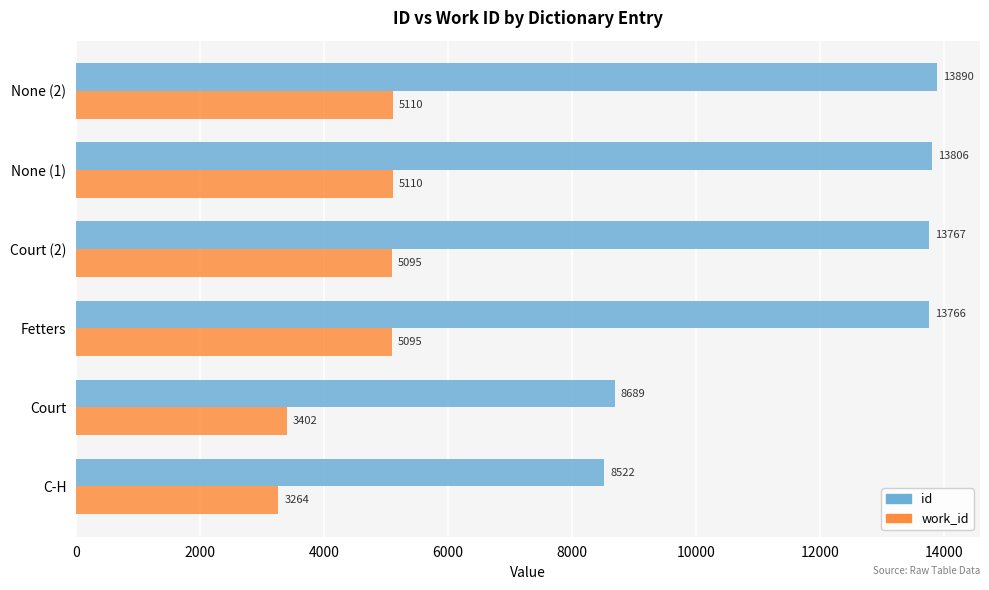

Where is work_id nearest to the value 4187?

Court